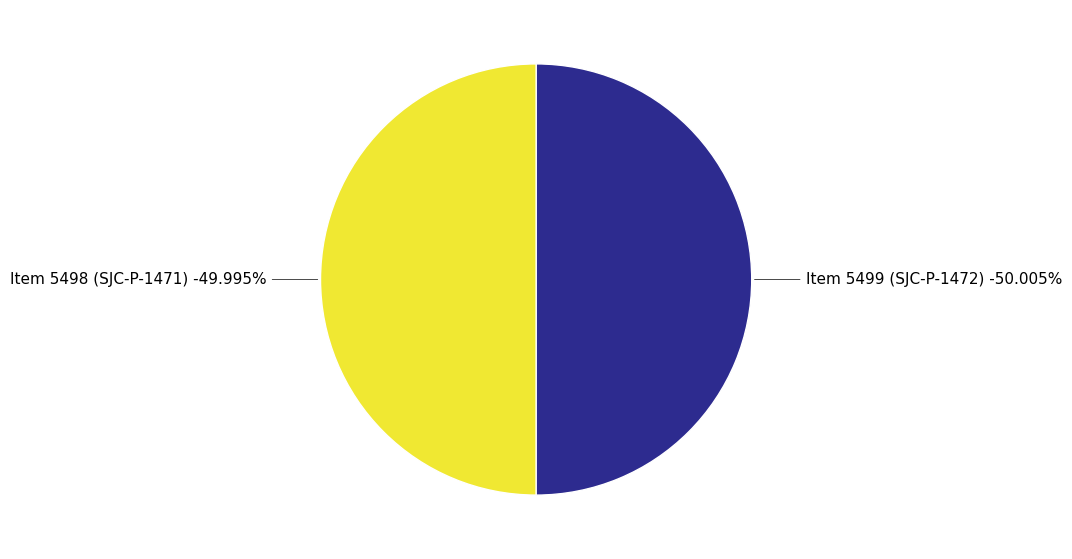

True or false: Item 5498 (SJC-P-1471) accounts for 50% of the total.

True